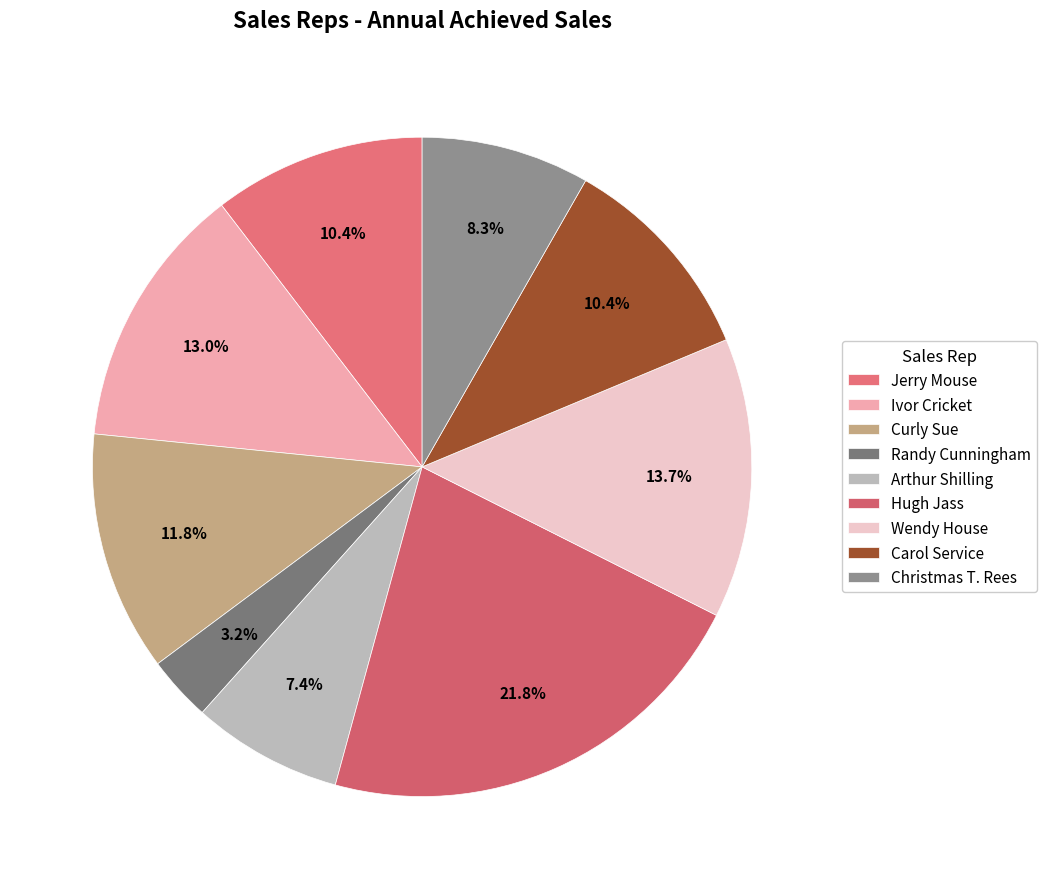

Approximately how many times larger is the value at Curly Sue compared to Wendy House?

0.9